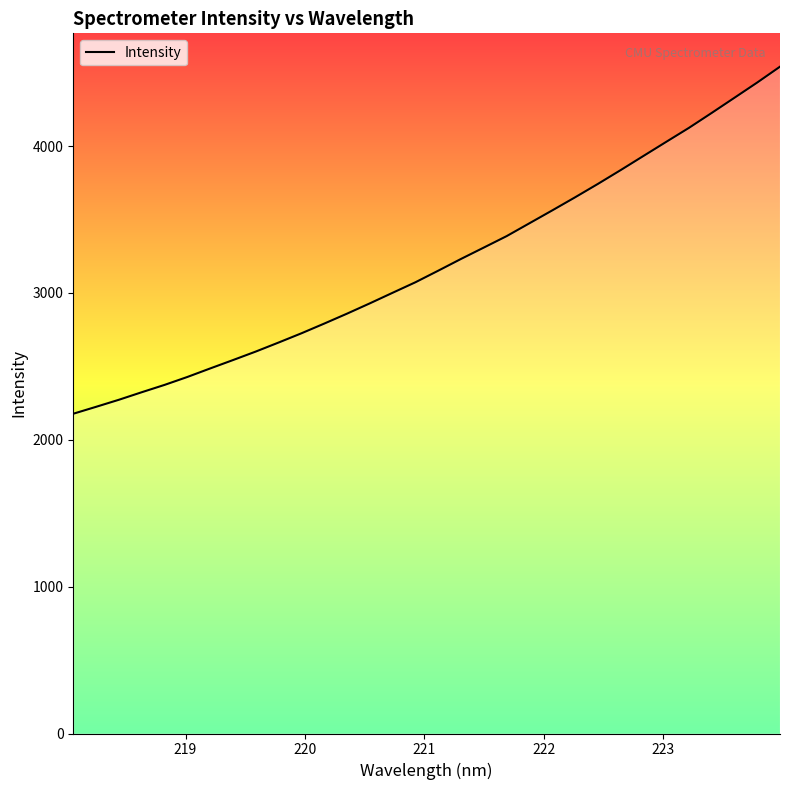

What is the greatest value displayed?

4541.0